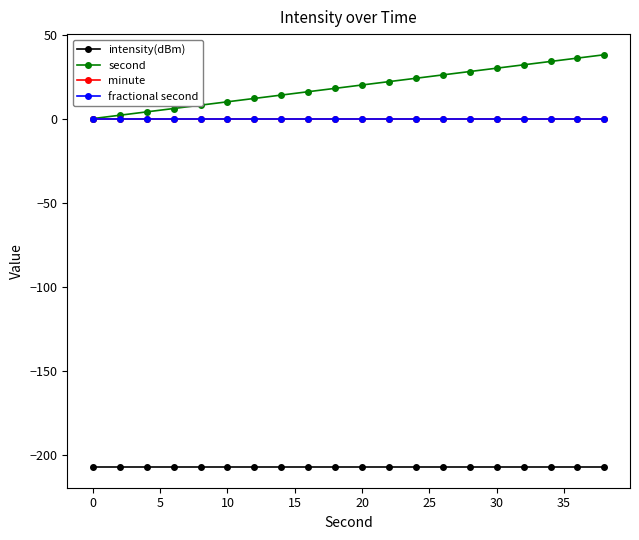

True or false: fractional second and second intersect in this chart.

False